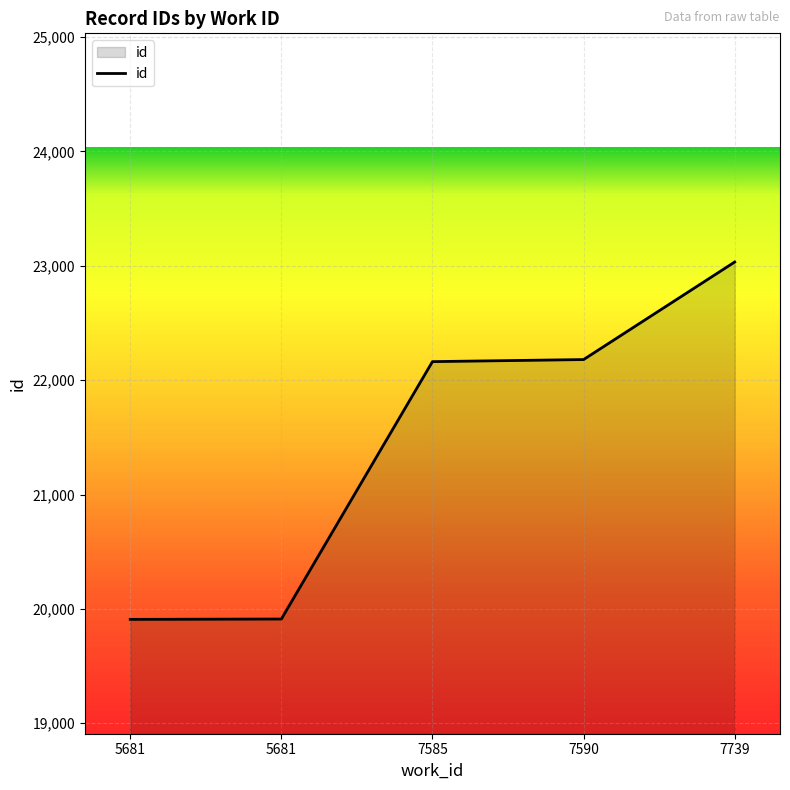

What is the sum of the values at 7739 and 5681?

42944